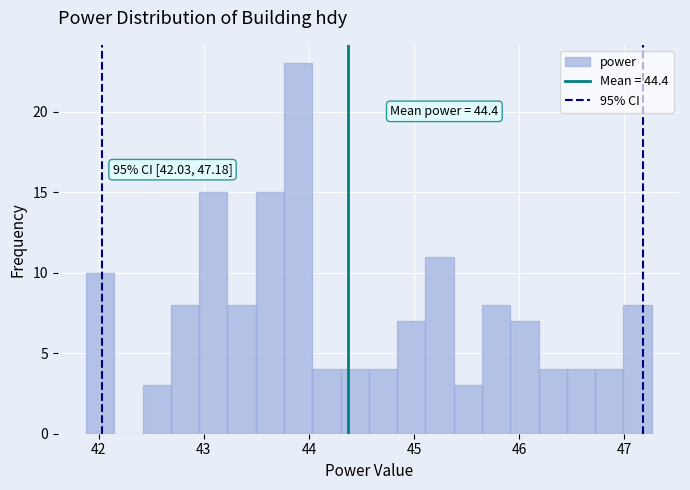

Around what value on the x-axis is the tallest bar? Give the approximate position of its centre, as read against the axis.

43.9